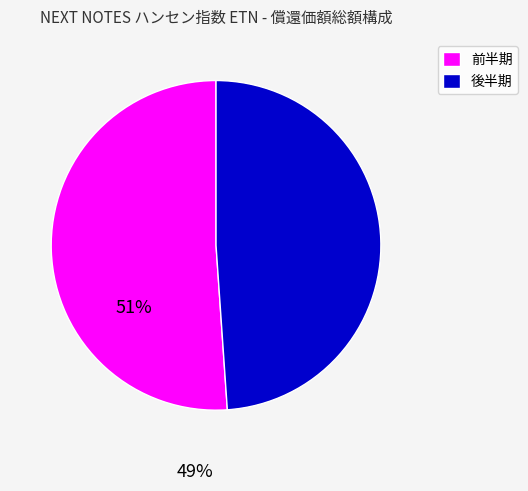

Does 前半期 represent more than half of the total?

Yes